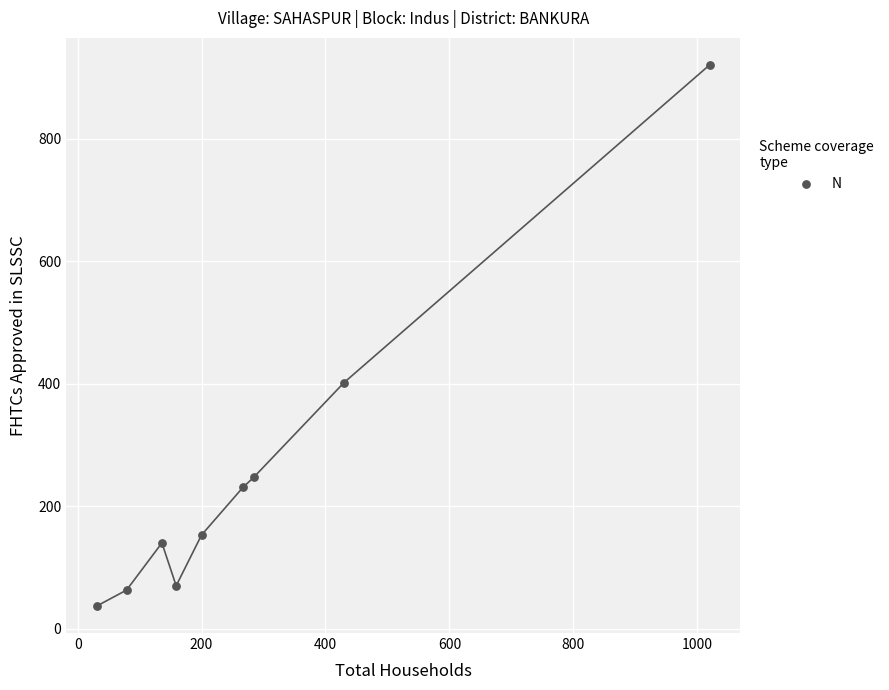

What is the range of X values (max minus min)?

989